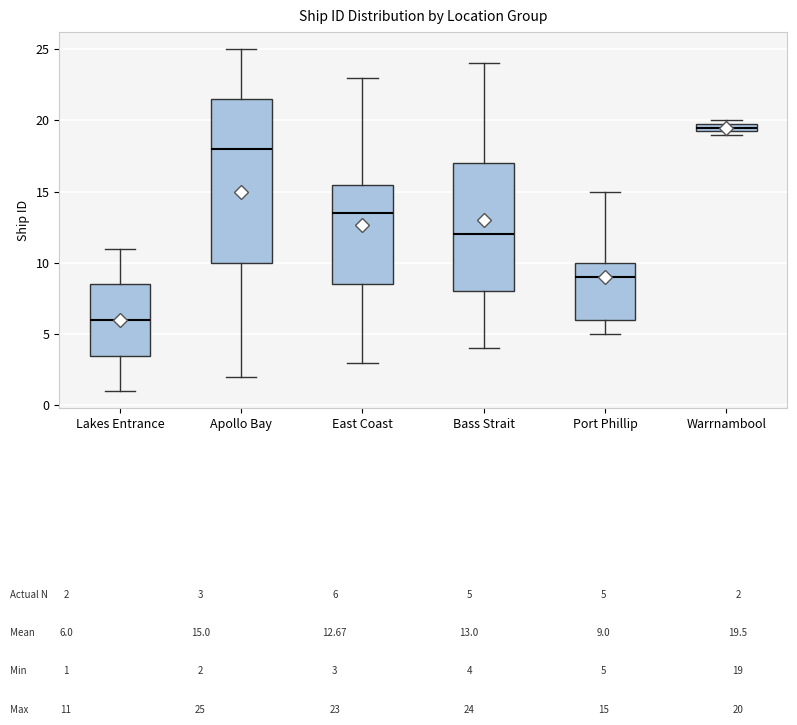

Where does the lower whisker of the box for Bass Strait end on the y-axis? The values are not printed on the chart, so give them approximately, as read against the axis.

4.0